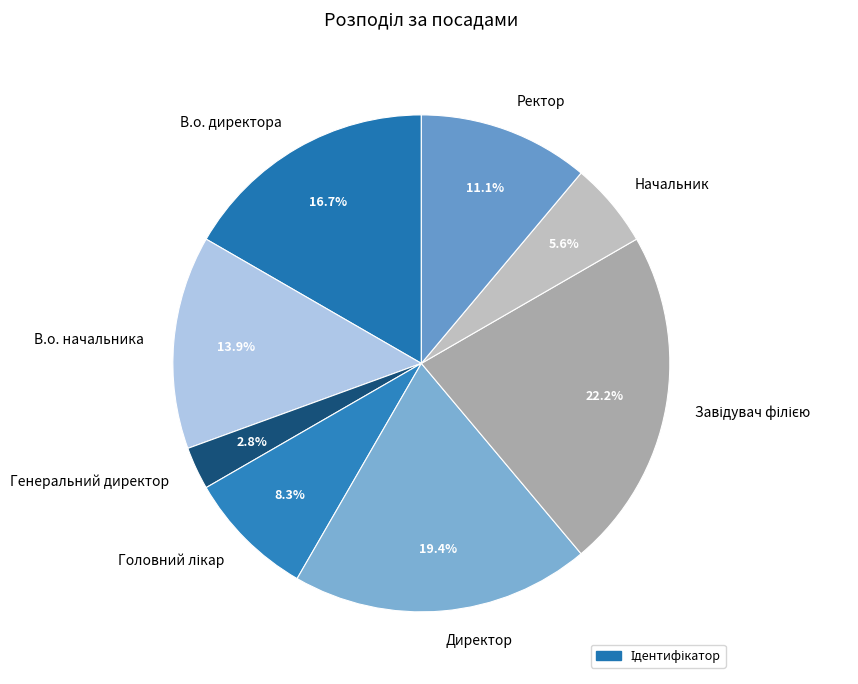

Does Генеральний директор account for over 50% of the chart?

No